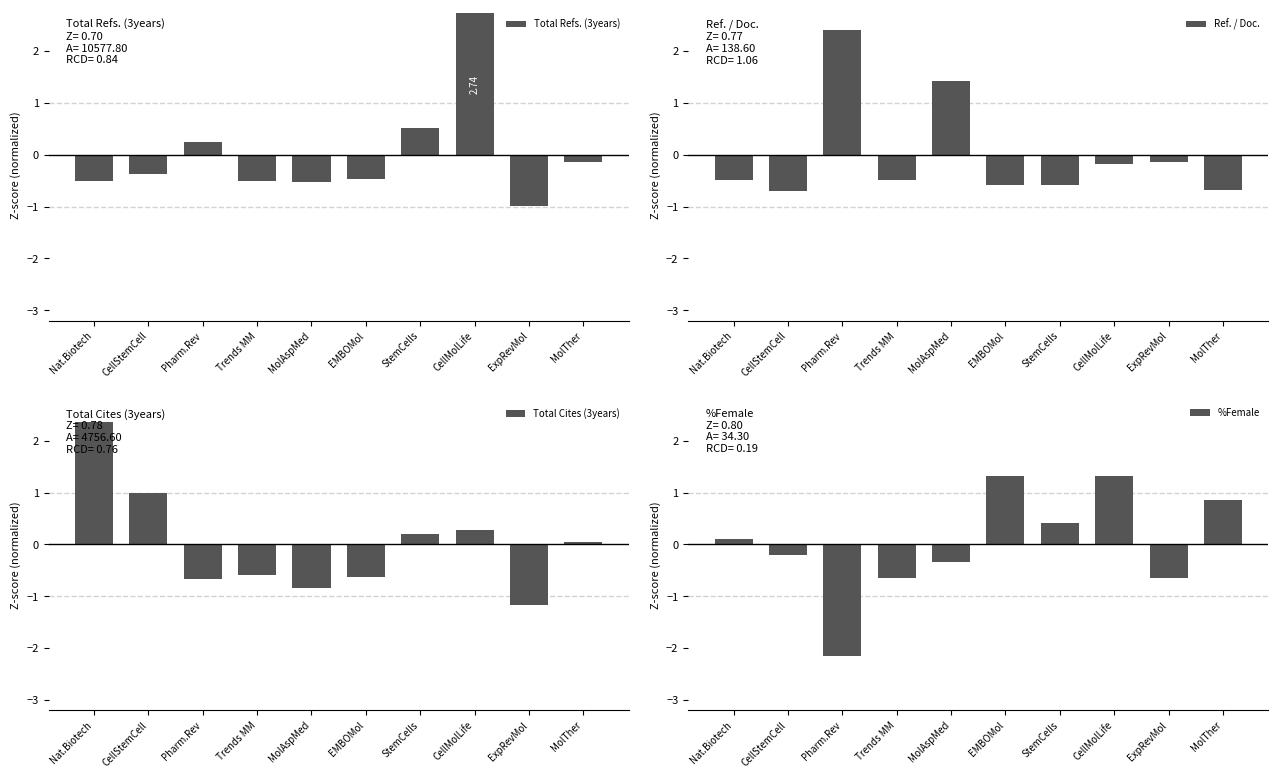

Between MolAspMed and CellMolLife, which series saw the biggest shift?

Total Refs. (3years)